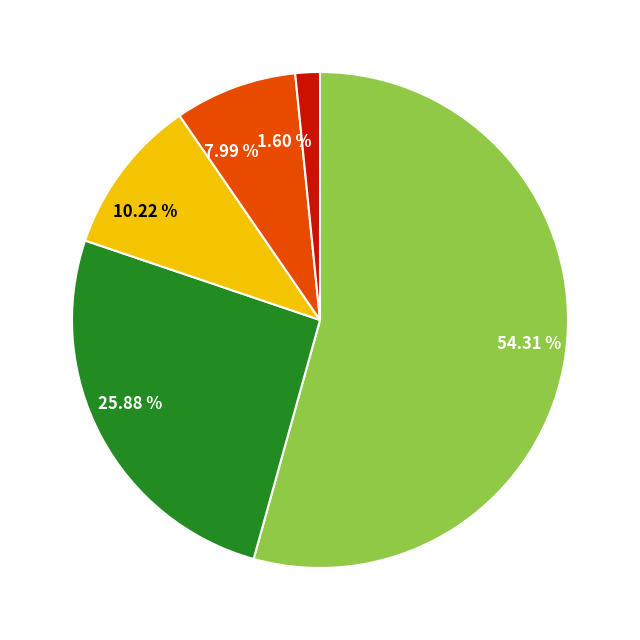

Is there a majority slice in this chart?

Yes